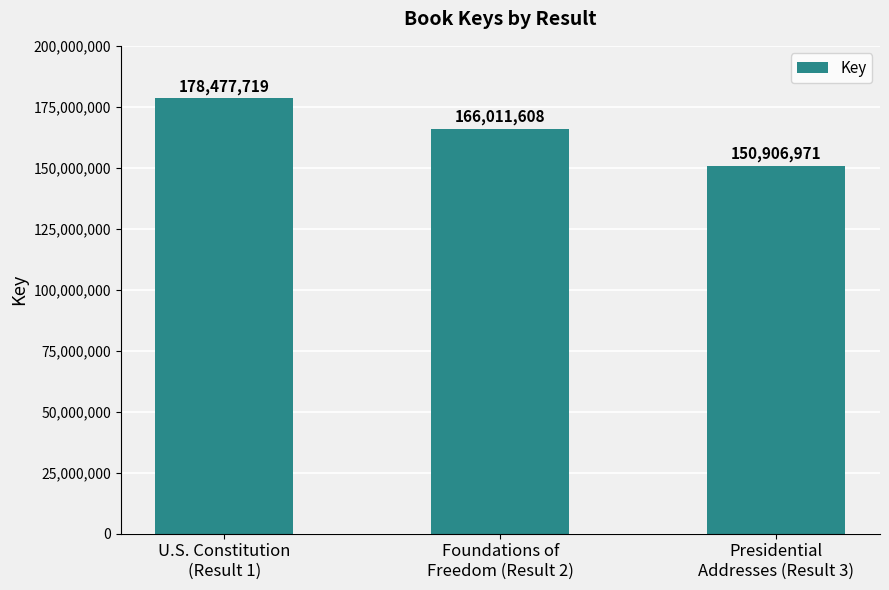

Which label corresponds to the largest value in the chart?

U.S. Constitution
(Result 1)